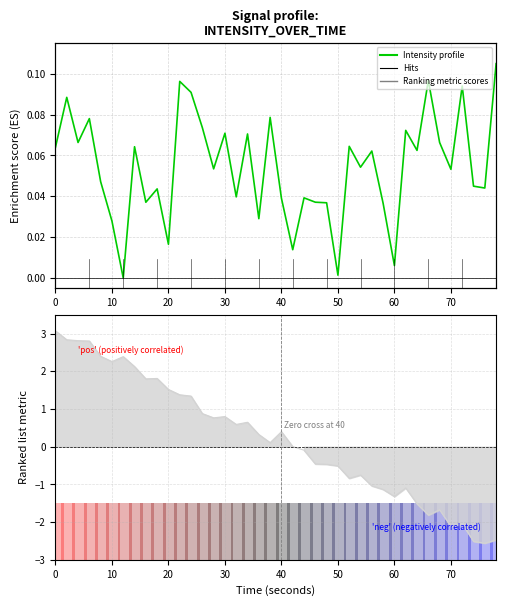

Reading left to right, transcribe all the data shown in this chart.

0.1	0.1	0.1	0.1	0.0	0.0	0.0	0.1	0.0	0.0	0.0	0.1	0.1	0.1	0.1	0.1	0.0	0.1	0.0	0.1	0.0	0.0	0.0	0.0	0.0	0.0	0.1	0.1	0.1	0.0	0.0	0.1	0.1	0.1	0.1	0.1	0.1	0.0	0.0	0.1